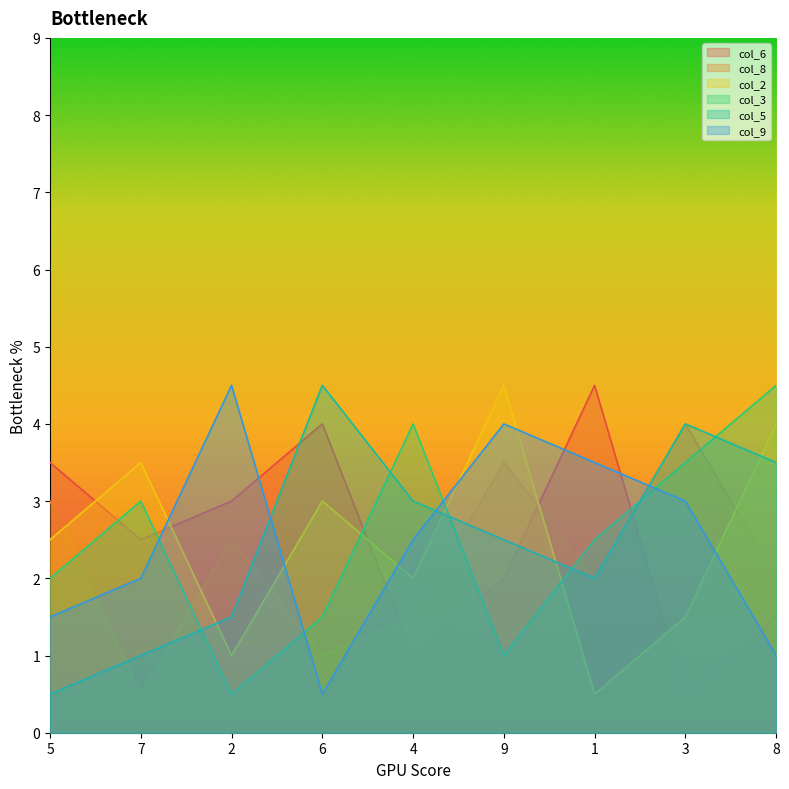

What position from the left is 4?

5